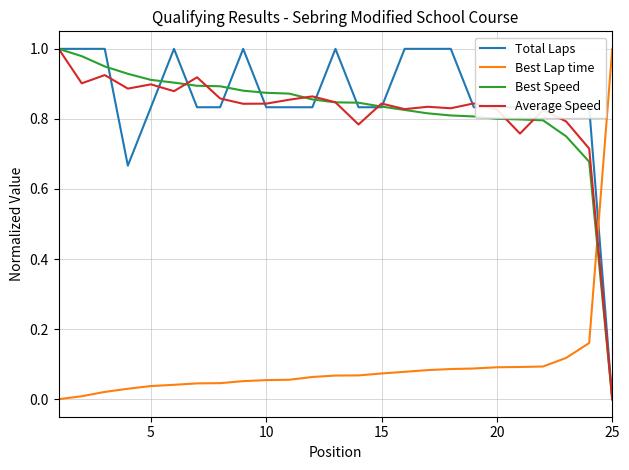

True or false: Best Lap time and Best Speed cross at least once.

True